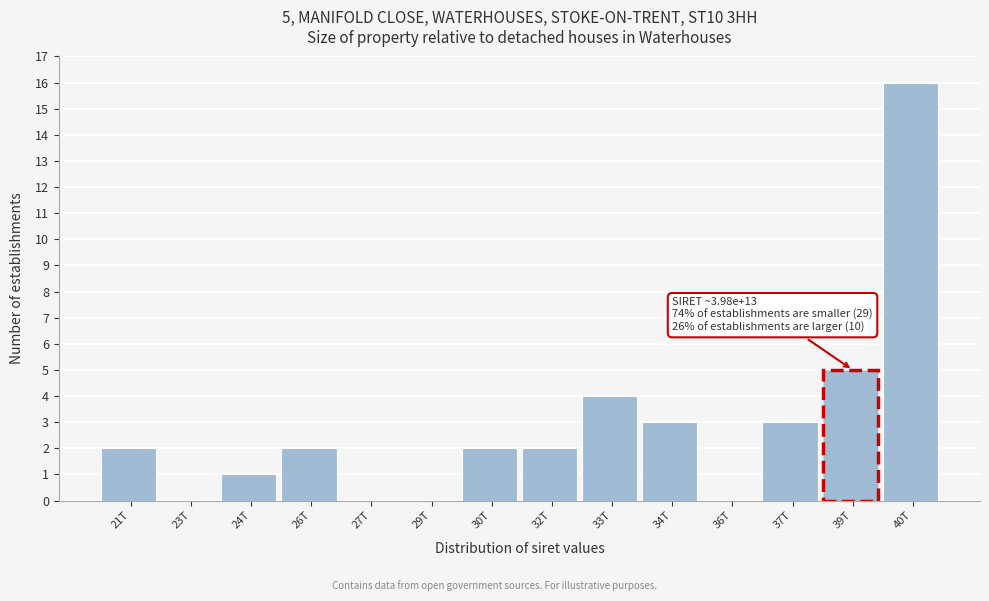

Reading left to right, list all the values displayed in this chart.

21T=2	23T=0	24T=1	26T=2	27T=0	29T=0	30T=2	32T=2	33T=4	34T=3	36T=0	37T=3	39T=5	40T=16